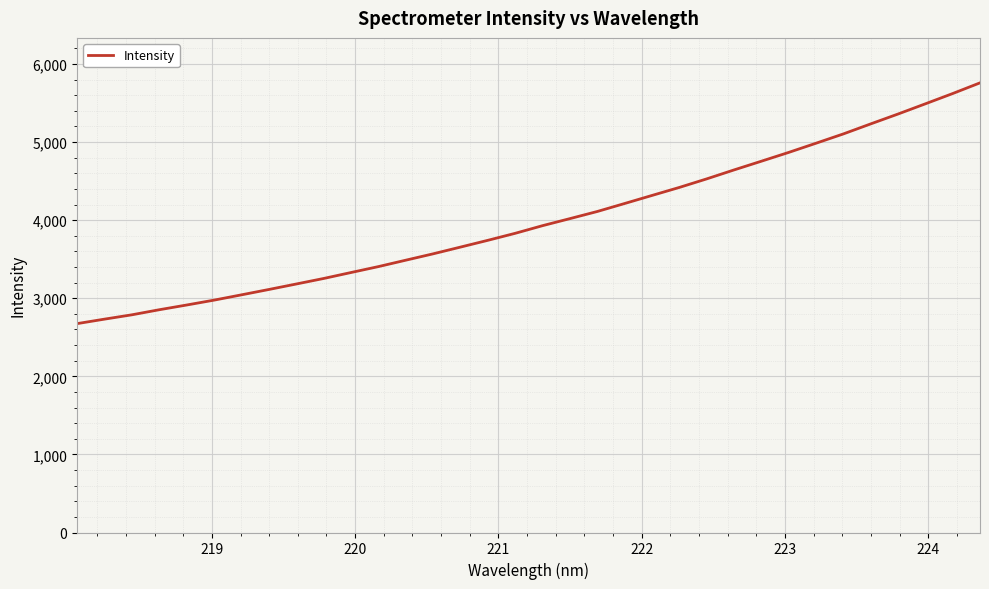

What is the minimum value shown in the chart?

2674.8